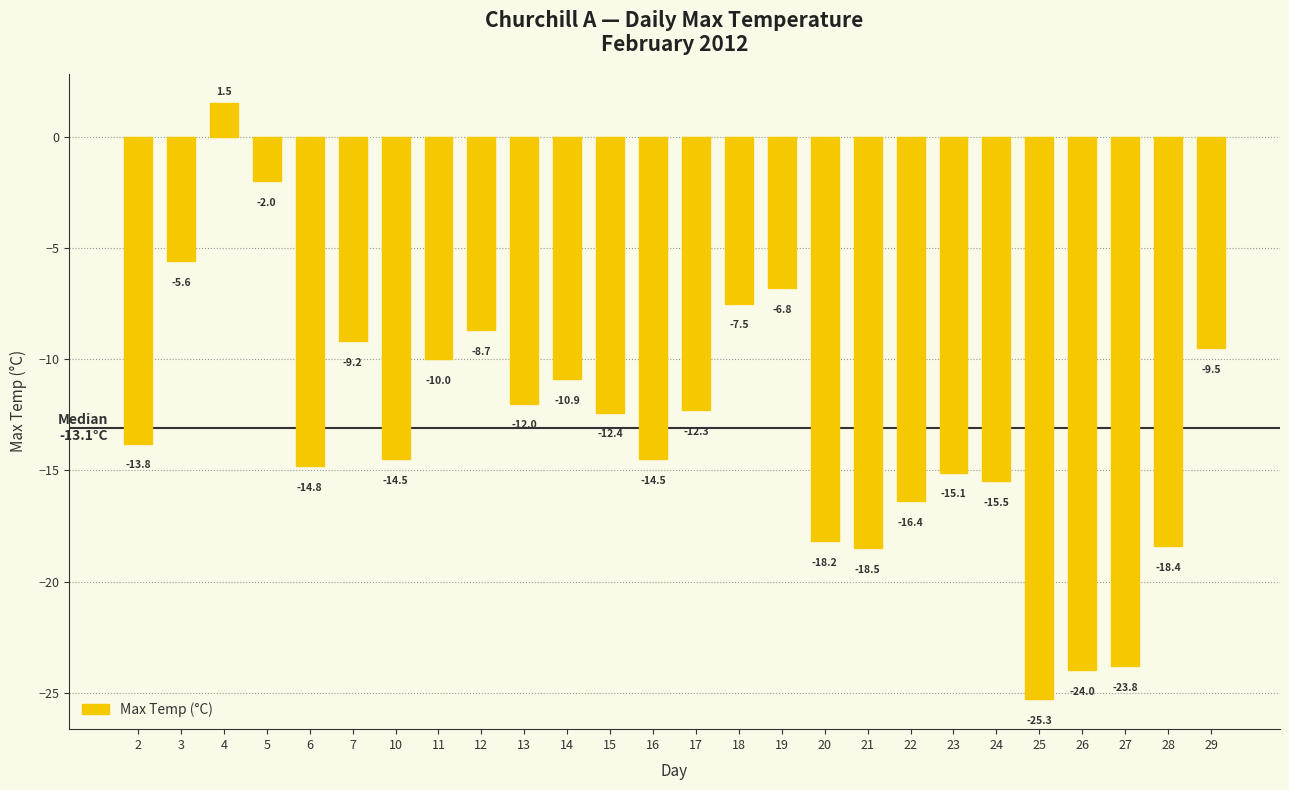

How many data points does each series have?

26